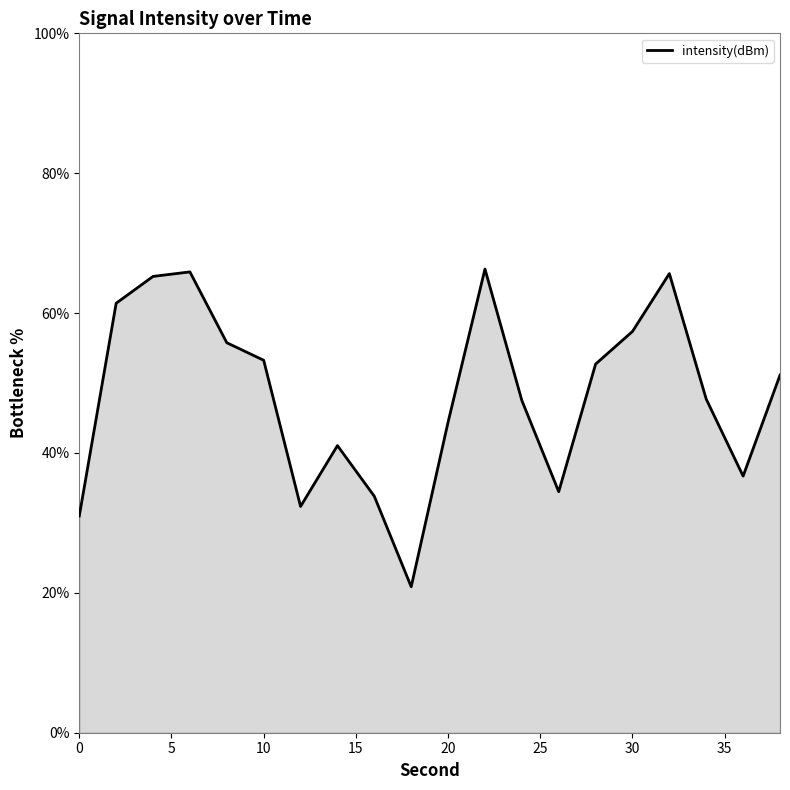

What is the difference between the maximum and minimum values?

45.4